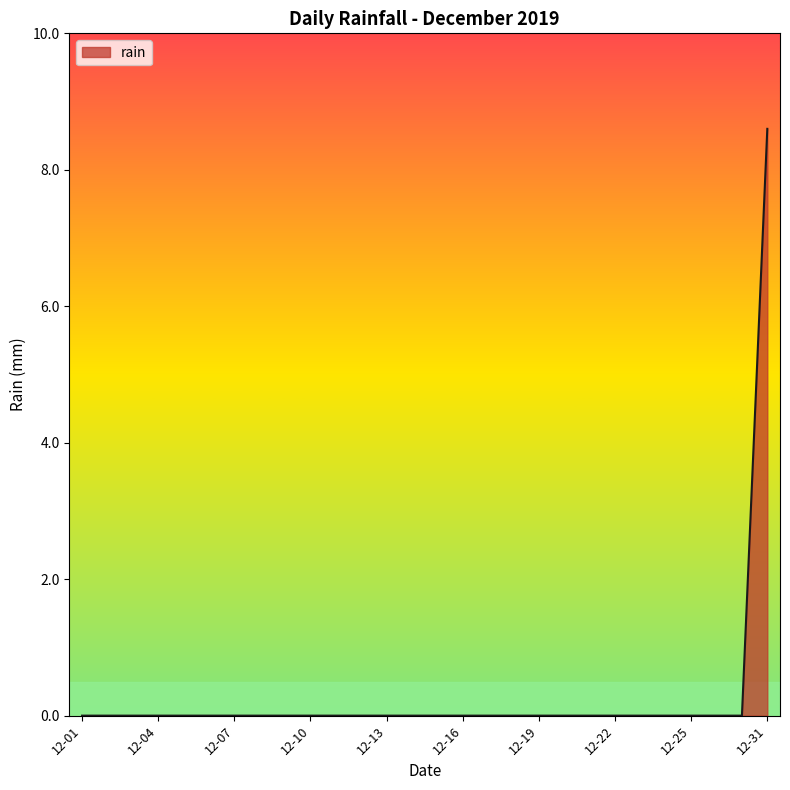

Reading left to right, list all the values displayed in this chart.

0.0	0.0	0.0	0.0	0.0	0.0	0.0	0.0	0.0	0.0	0.0	0.0	0.0	0.0	0.0	0.0	0.0	0.0	0.0	0.0	0.0	0.0	0.0	0.0	0.0	0.0	0.0	8.6